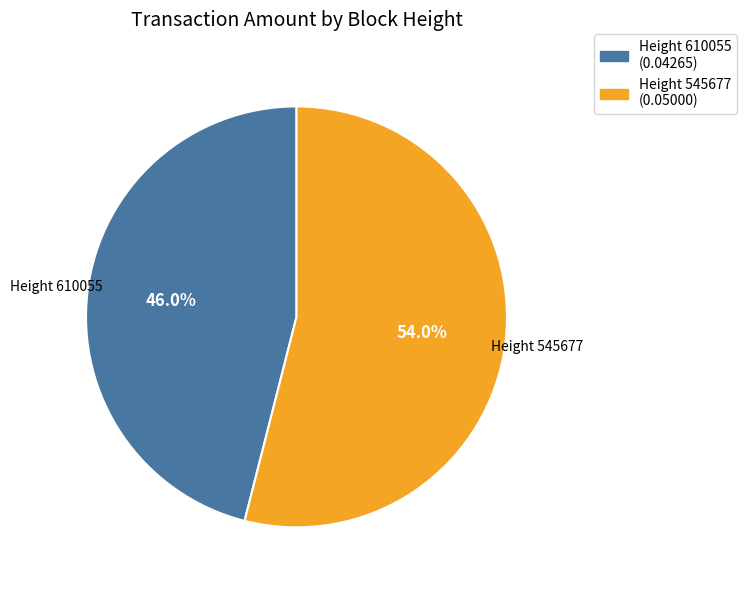

Rank the categories by value from lowest to highest.

Height 610055, Height 545677